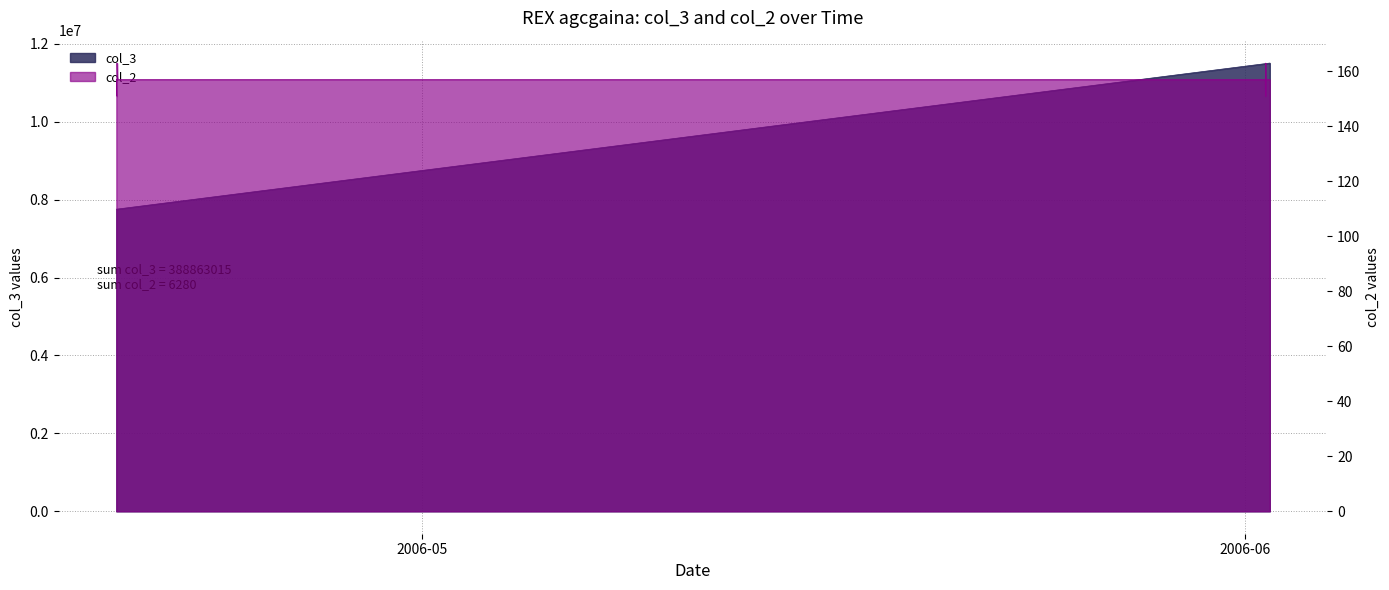

Rank the series by their average value, from highest to lowest.

col_3, col_2